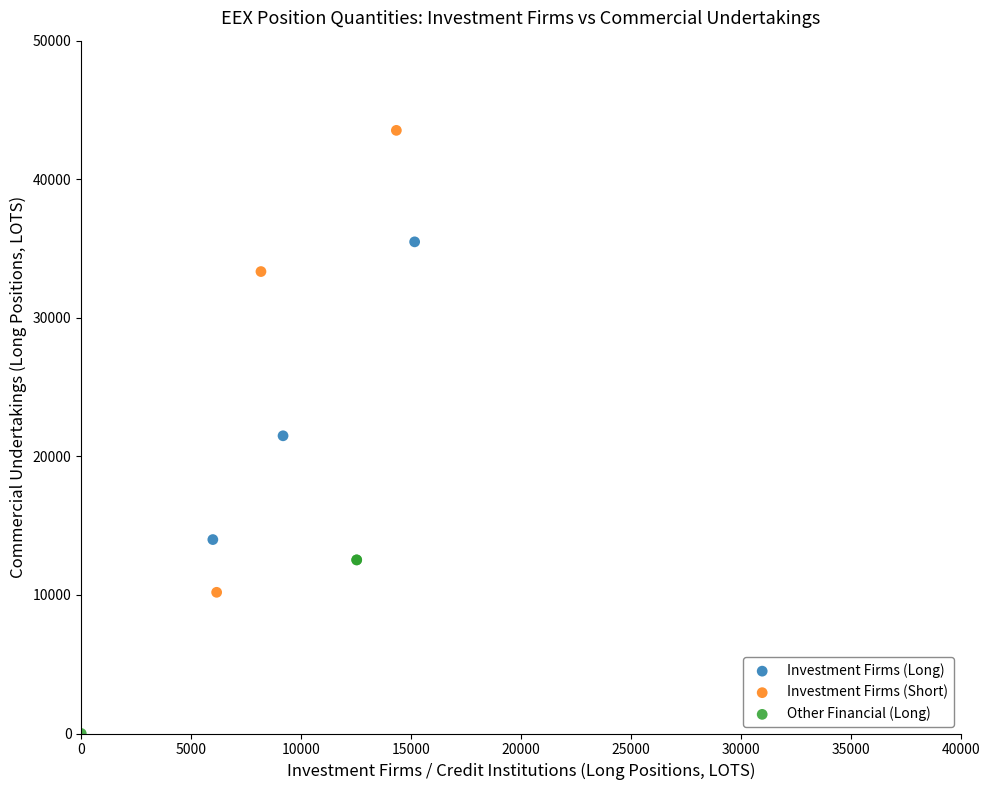

Which series reaches the maximum Y coordinate?

Investment Firms (Short)